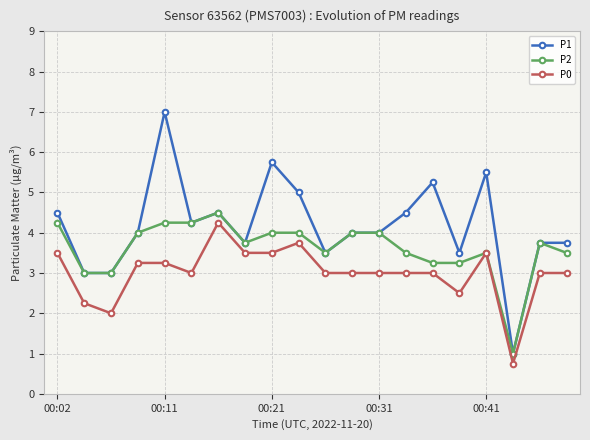

Which series has the largest total across all categories?

P1